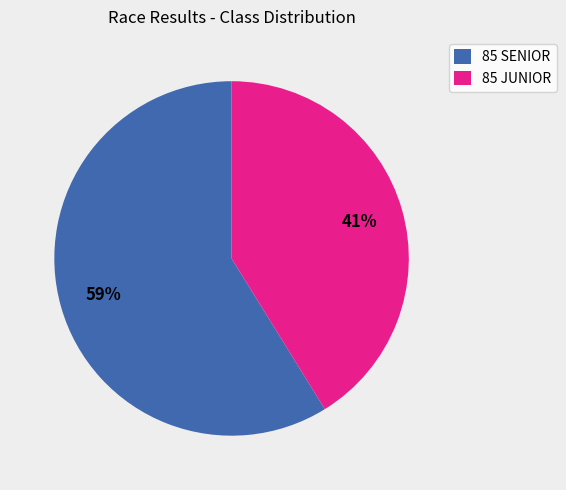

Do 85 JUNIOR and 85 SENIOR together represent more than half of the pie?

Yes